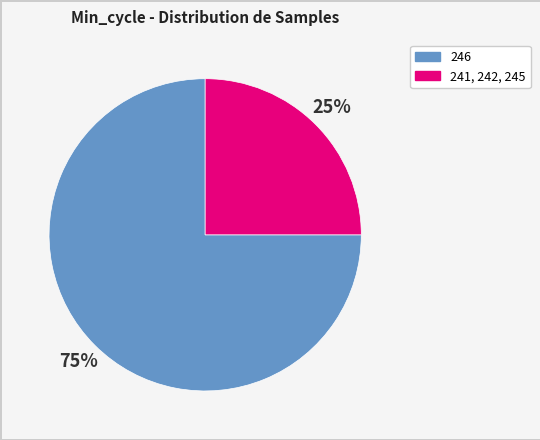

To the nearest percent, what is the average slice percentage?

50%